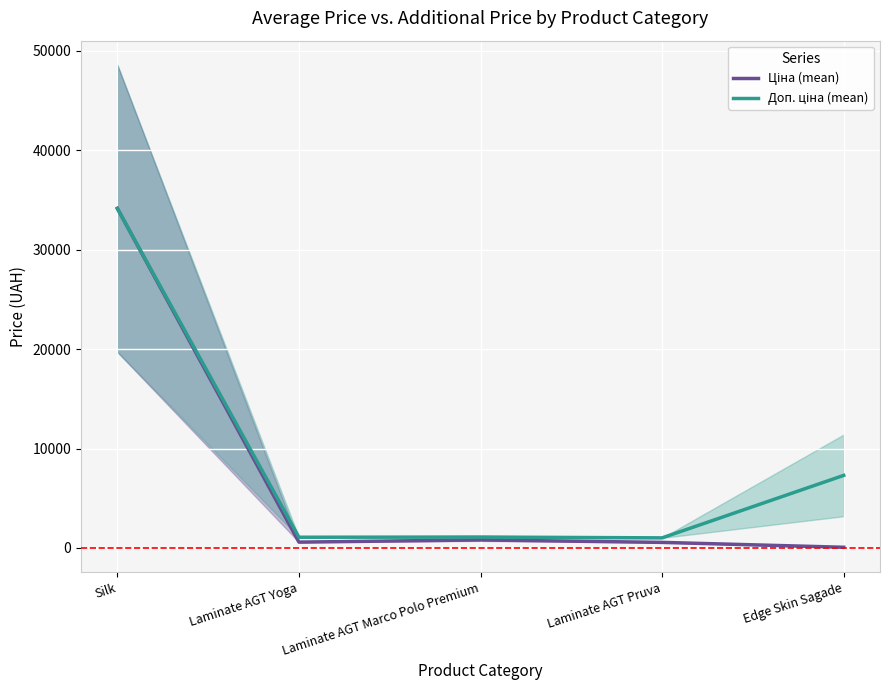

Reading right to left, extract all data points from this chart.

Ціна (mean): 73.0	564.0	811.3	589.9	34155.4
Доп. ціна (mean): 7302.5	1017.8	1099.4	1081.7	34155.4